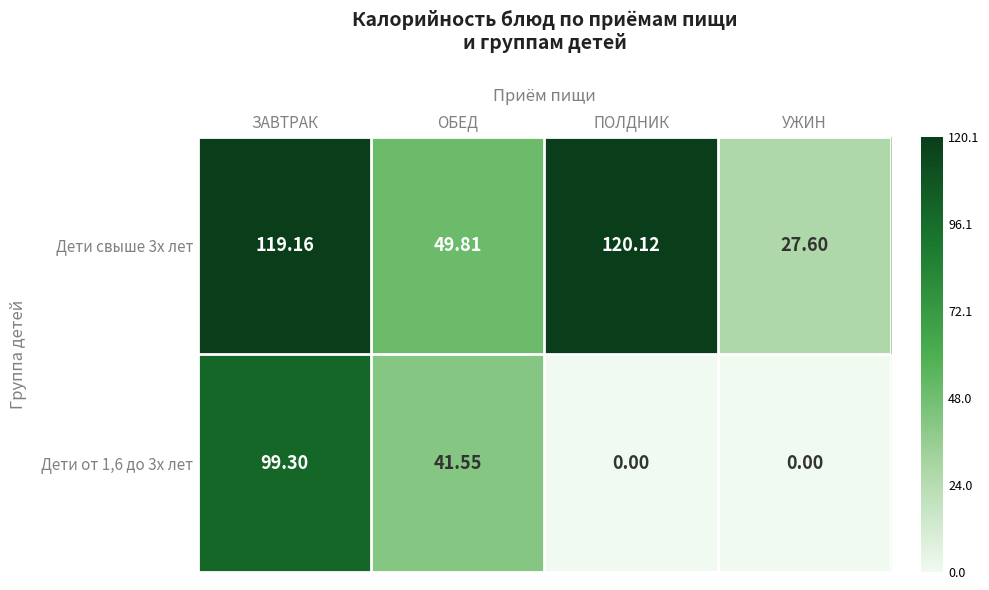

Is the value of Дети свыше 3х лет at ЗАВТРАК greater than the value of Дети от 1,6 до 3х лет at ЗАВТРАК?

Yes